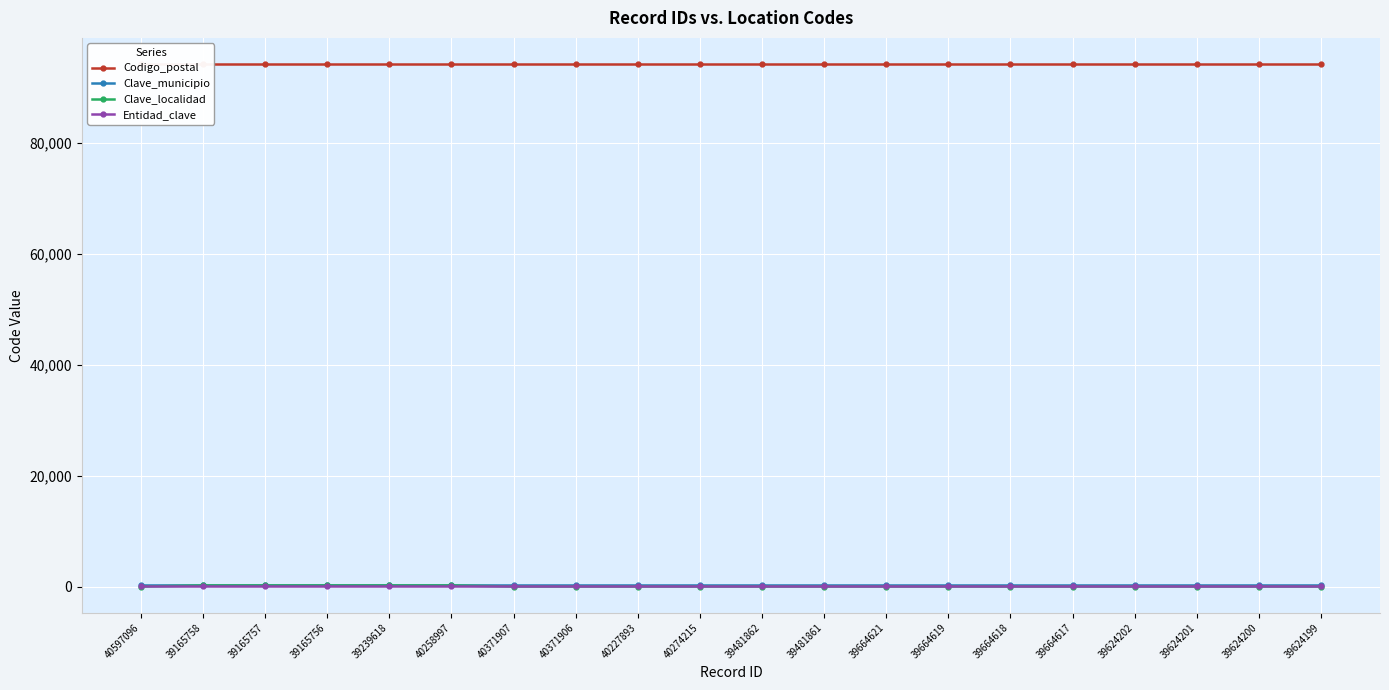

What is the sum of all Clave_municipio values?

3716